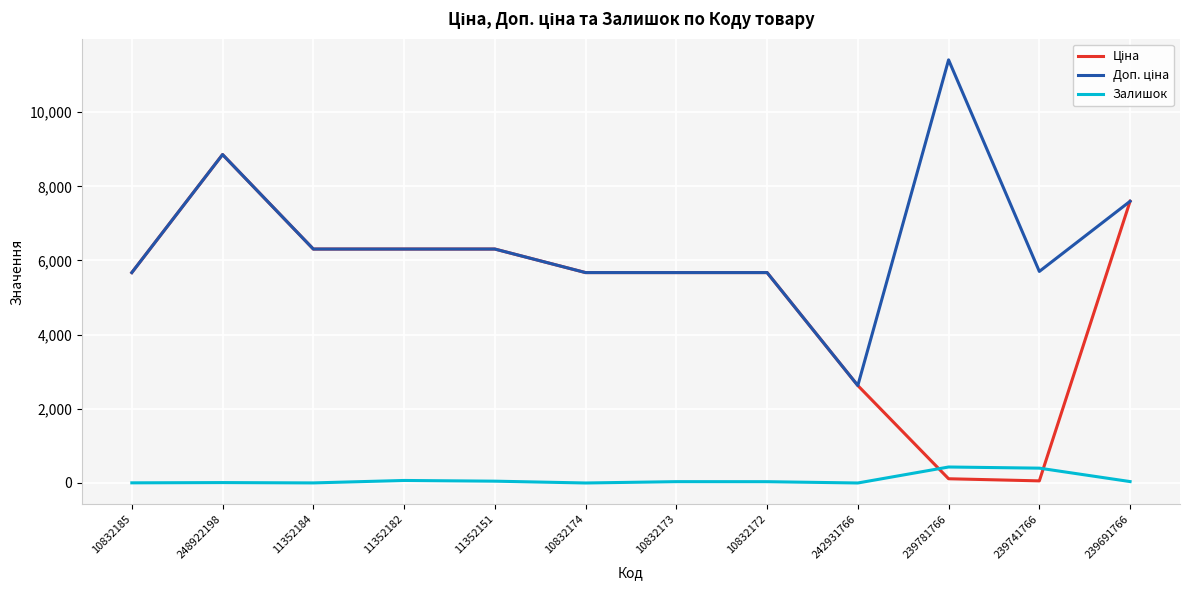

At which category is the sum across all series the highest?

248922198